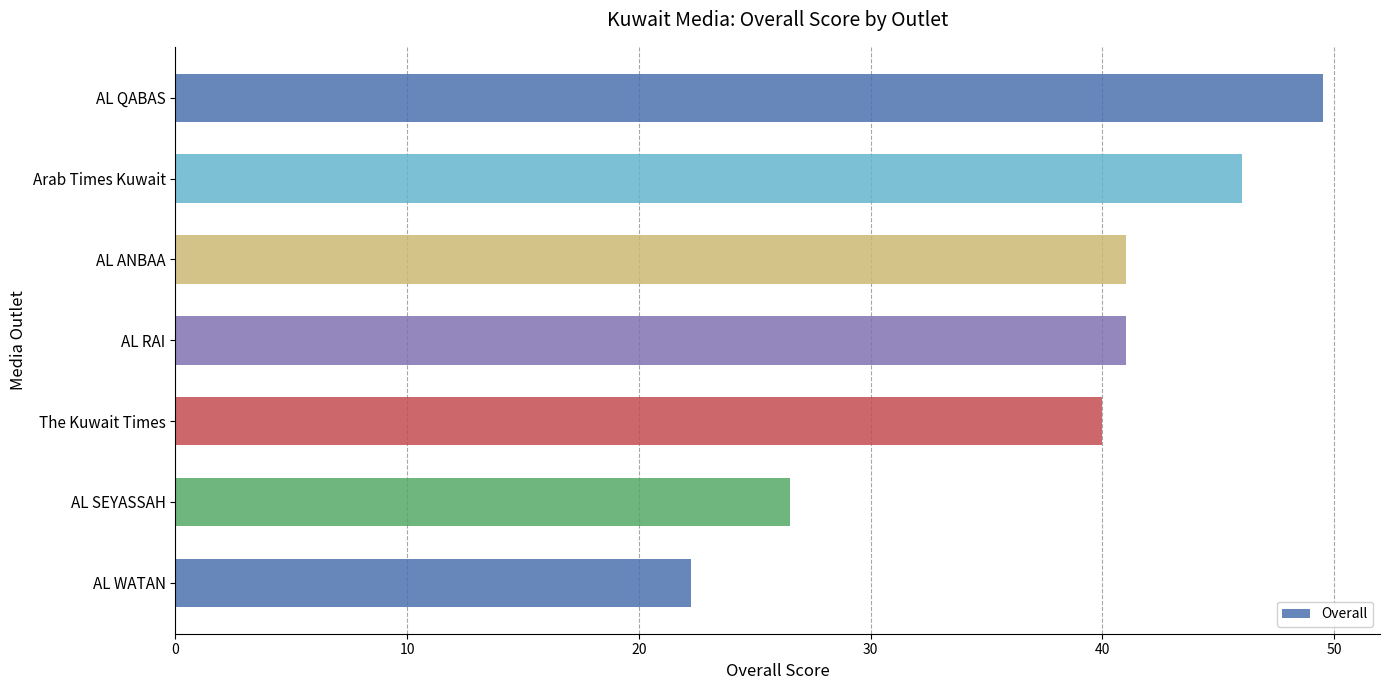

True or false: the data shows 23.8 at AL QABAS.

False